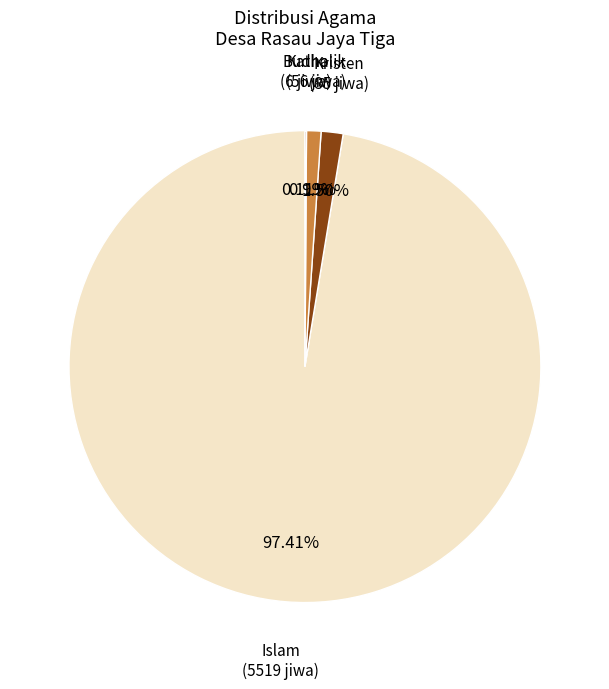

Does any single category account for the majority?

Yes